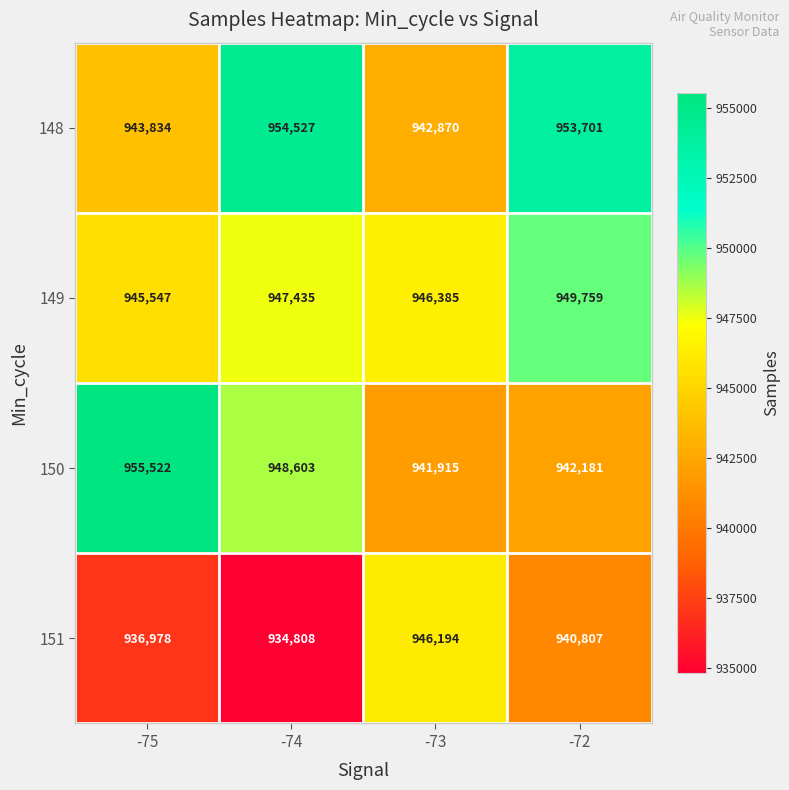

Reading left to right, what are all the values shown in this chart?

148: 943834	954527	942870	953701
149: 945547	947435	946385	949759
150: 955522	948603	941915	942181
151: 936978	934808	946194	940807